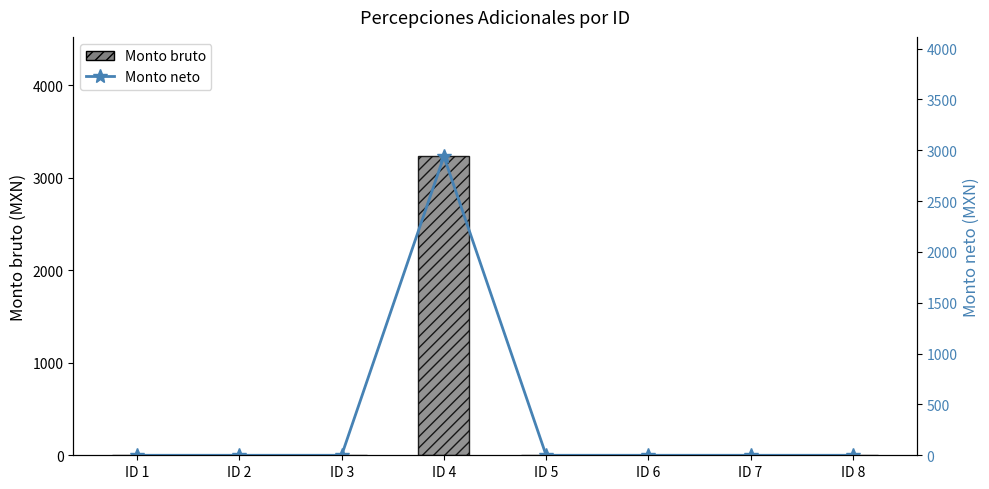

How many groups of bars are there?

8